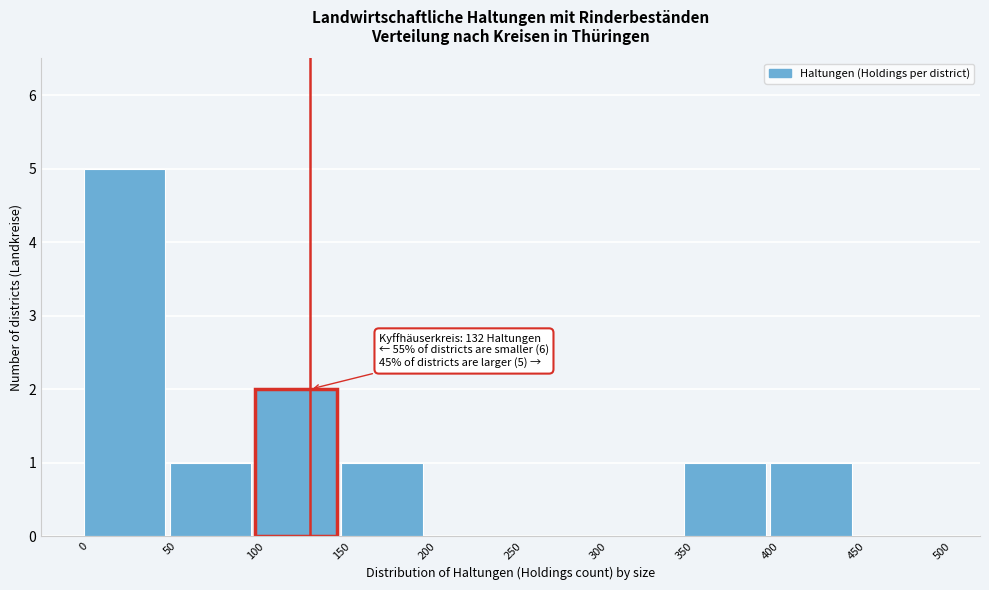

Over which range of the x-axis is the bar tallest?

0 to 50